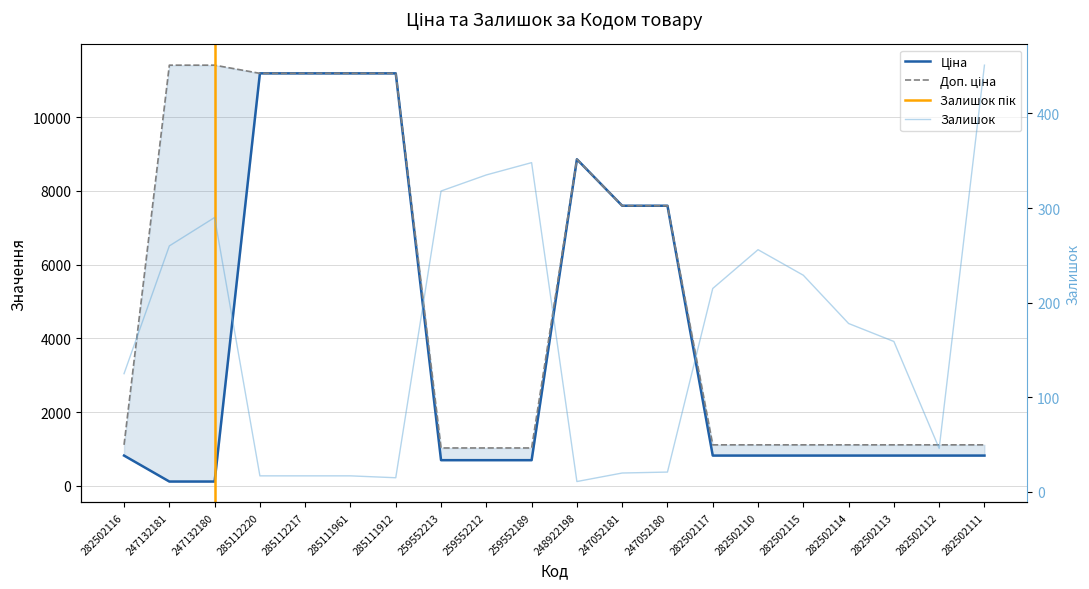

Which series has the largest total across all categories?

Доп. ціна